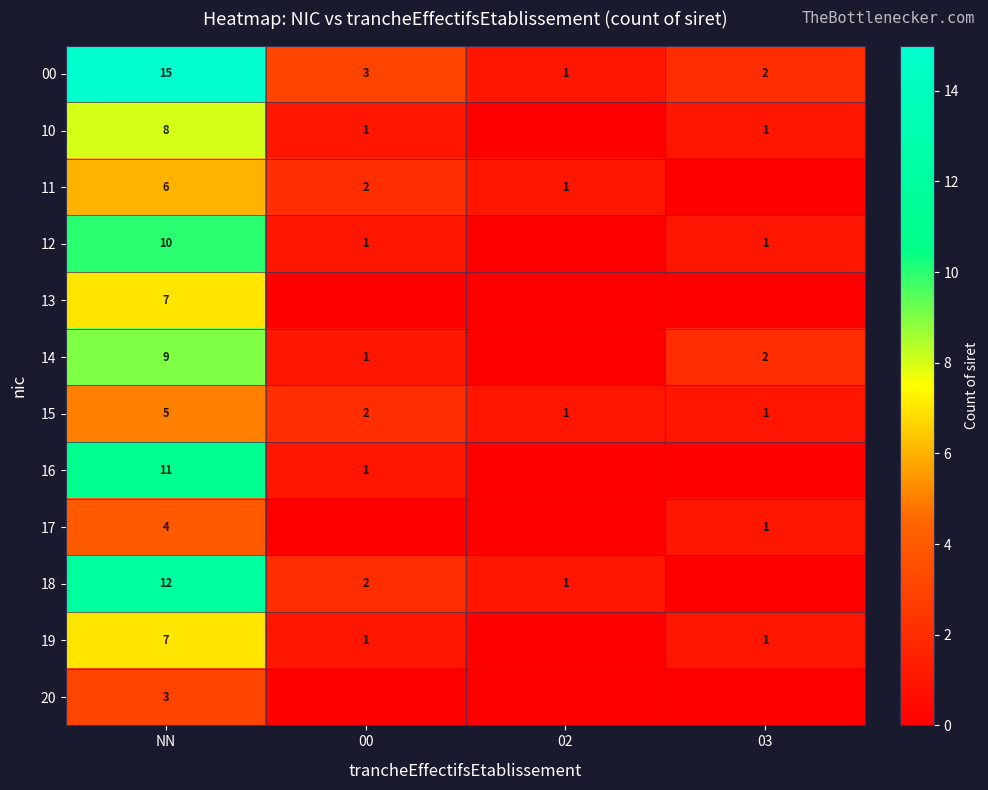

Which has a higher value, 00 or NN?

NN